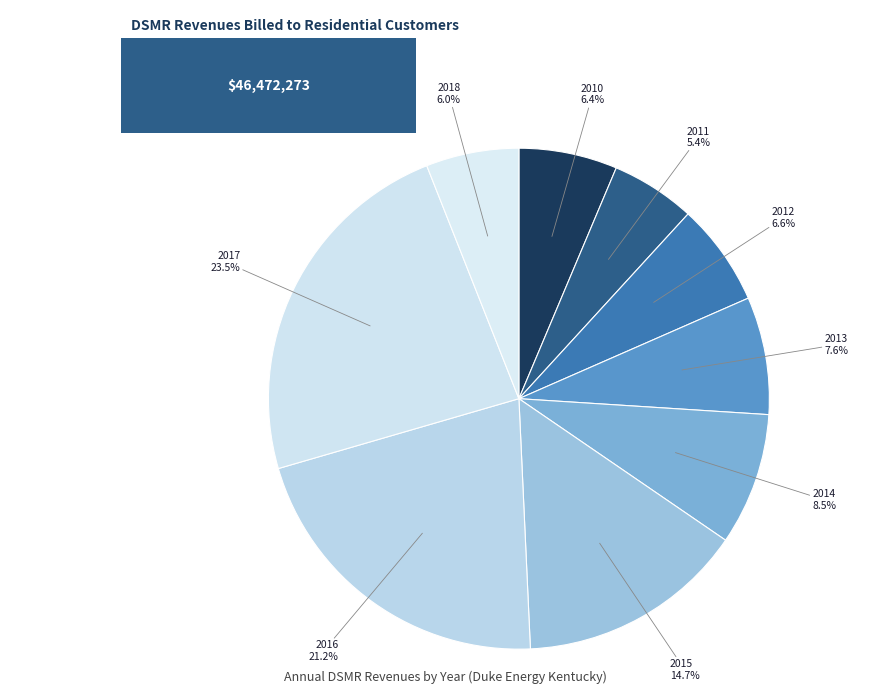

To the nearest percent, what is the average slice percentage?

11%